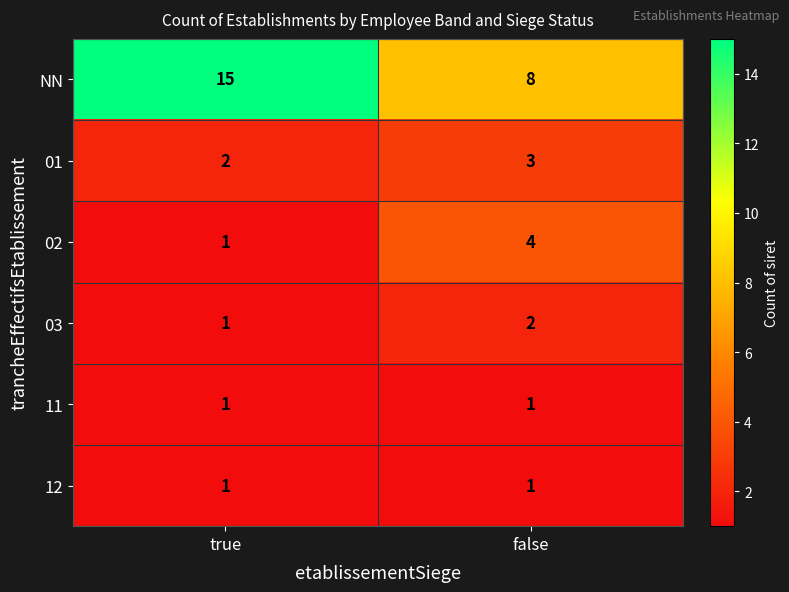

What is the sum of all NN values?

23